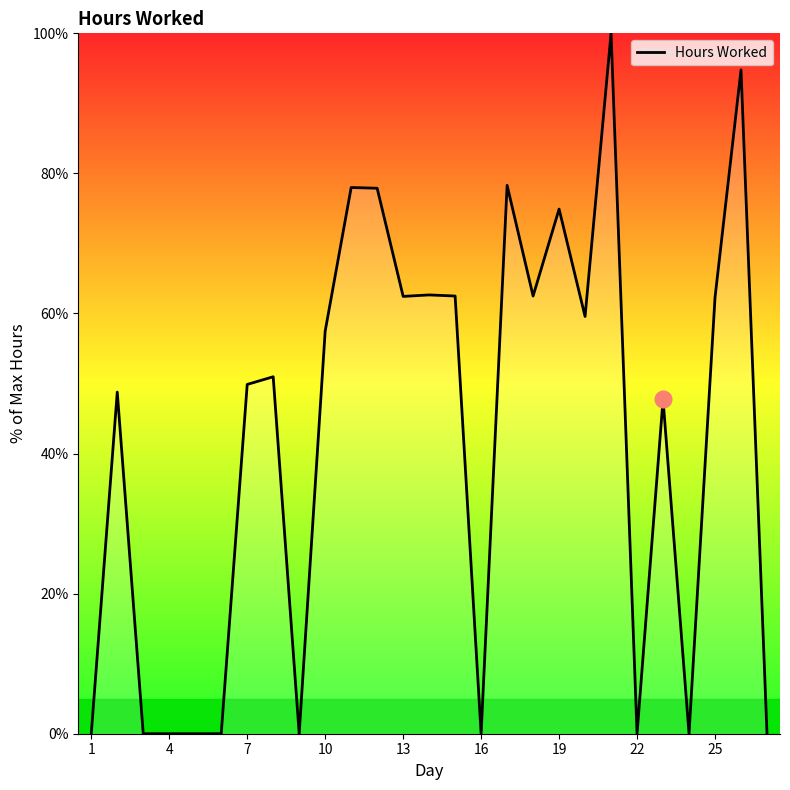

What is the difference between the maximum and minimum values?

100.0